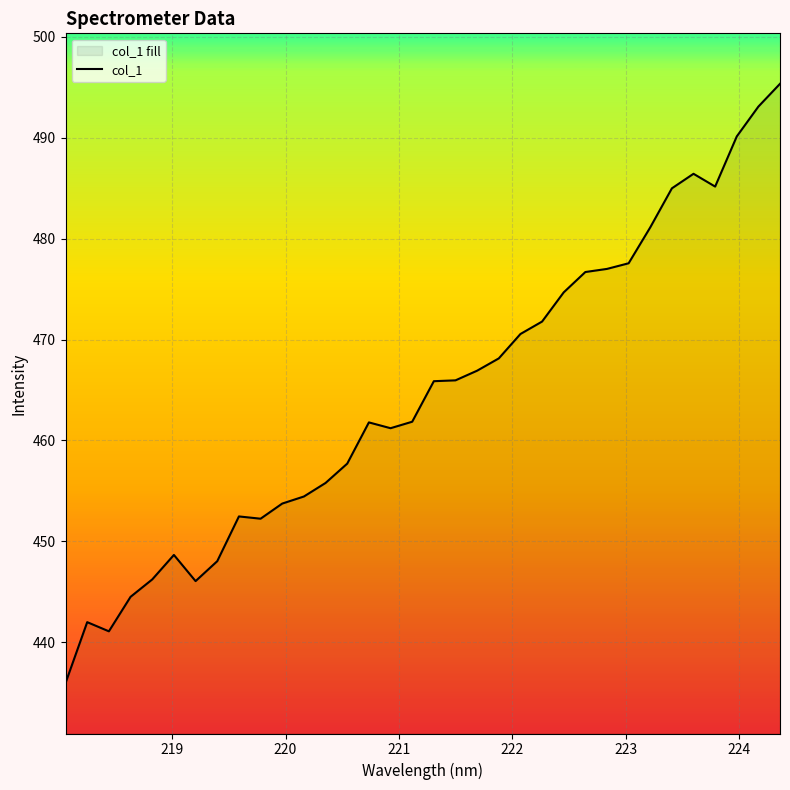

What is the maximum value shown in the chart?

495.3